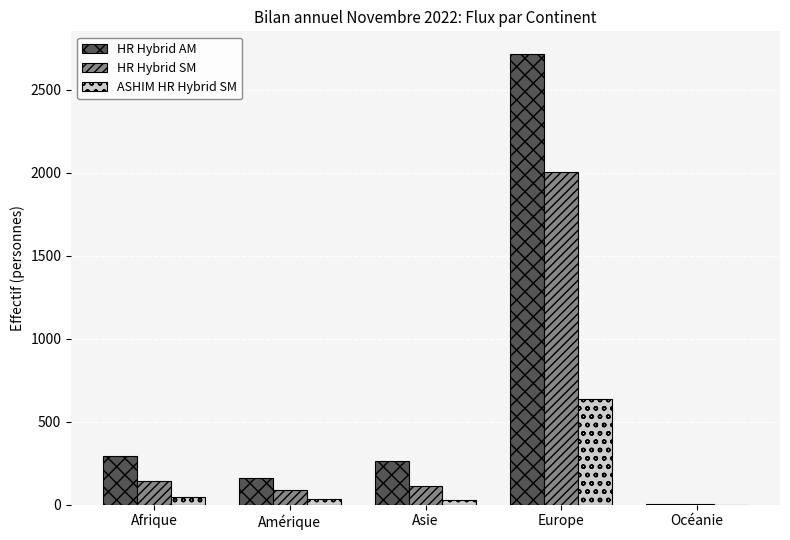

The HR Hybrid SM series shows 853 at Europe. True or false?

False